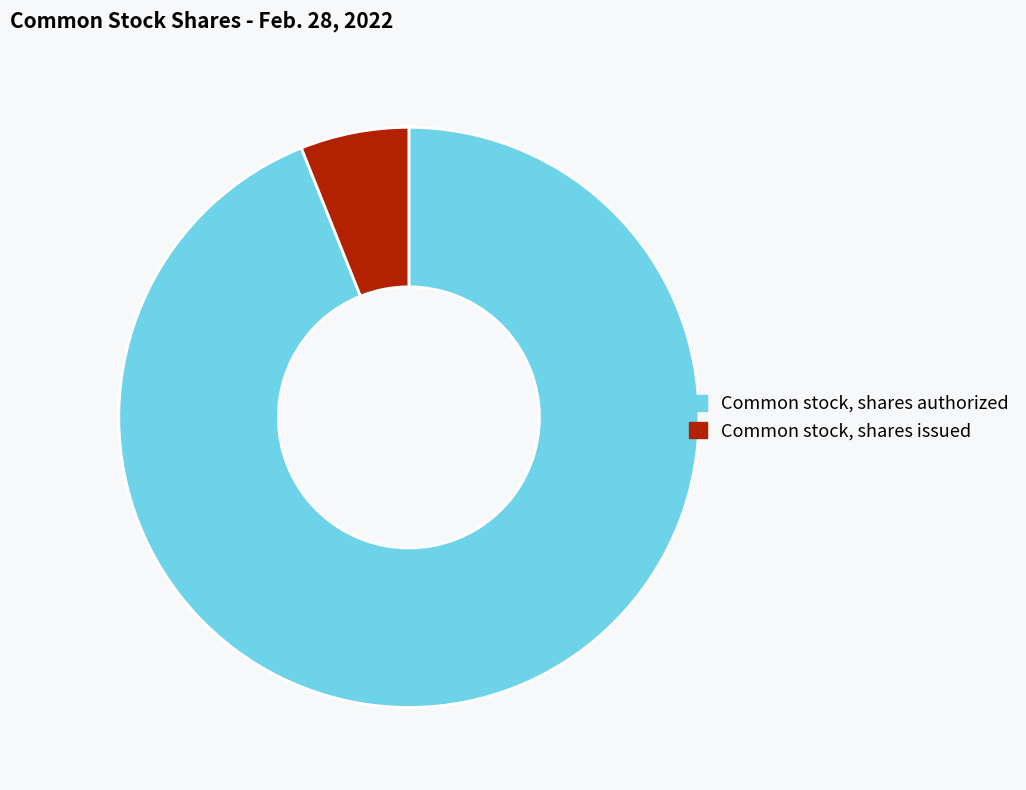

Does Common stock, shares authorized account for over 50% of the chart?

Yes